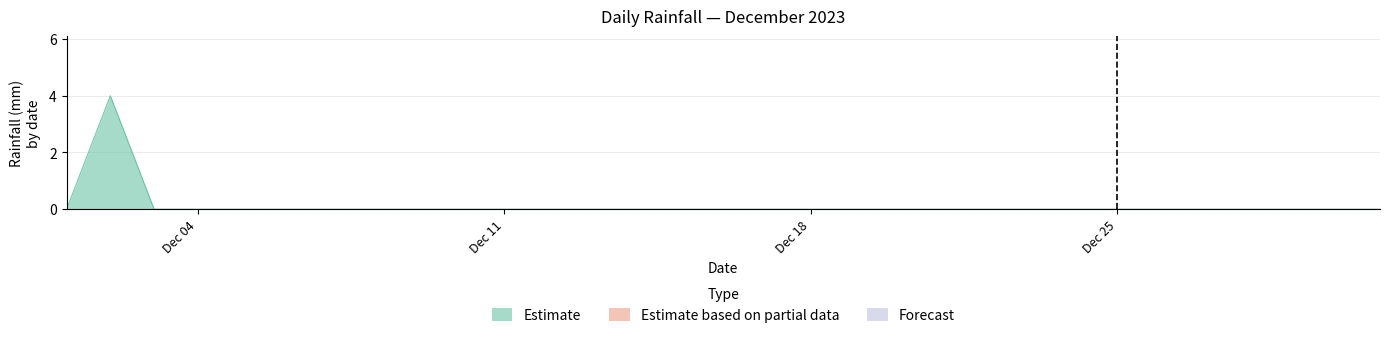

Does the chart display data point markers on the line(s)?

No